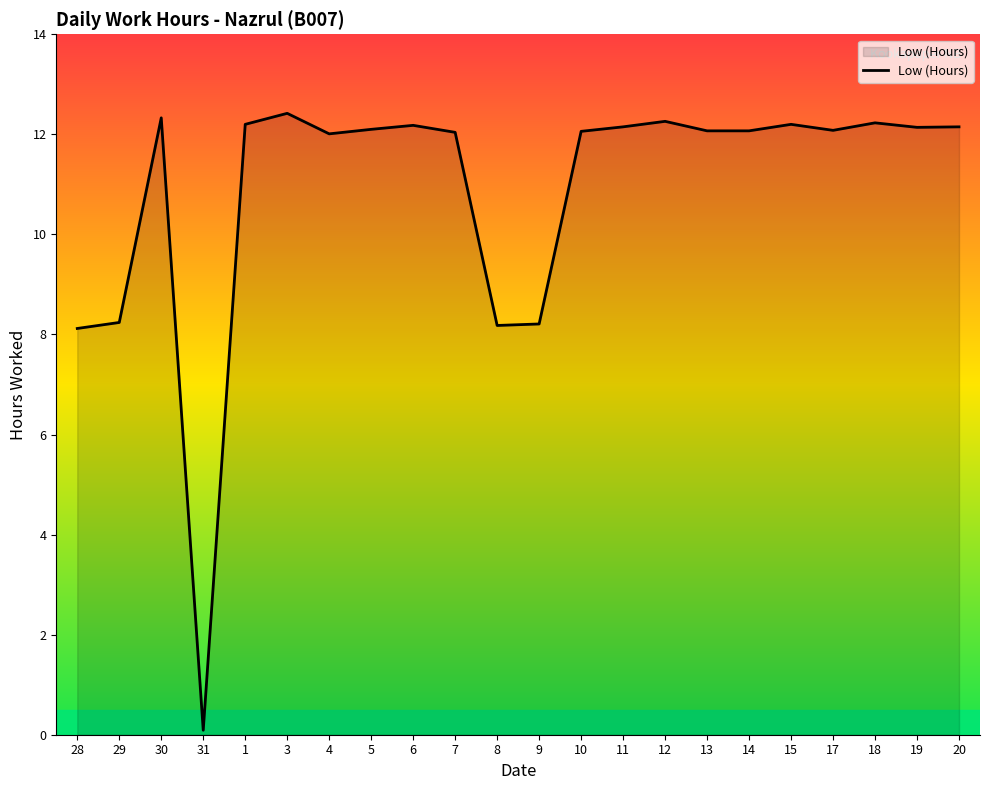

The value at 29 is 8.2. True or false?

True